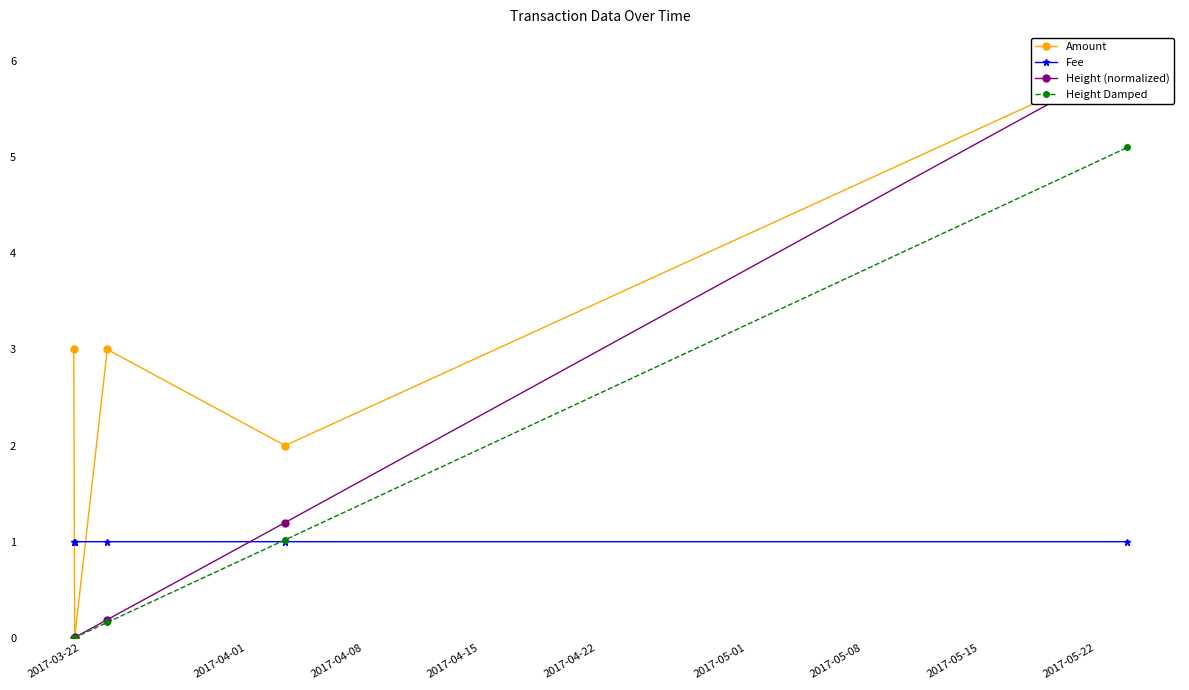

List the series in order of their peak value, lowest first.

Fee, Height Damped, Amount, Height (normalized)